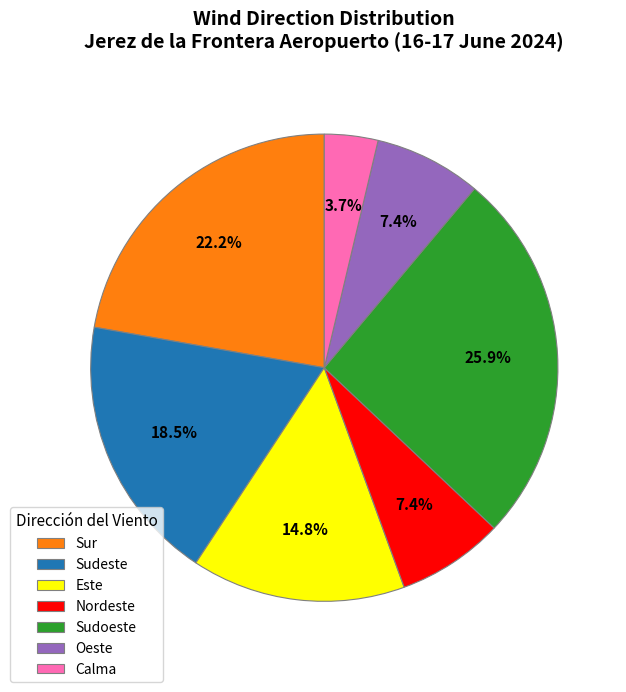

To the nearest percent, what percentage of the pie is Sudoeste?

26%